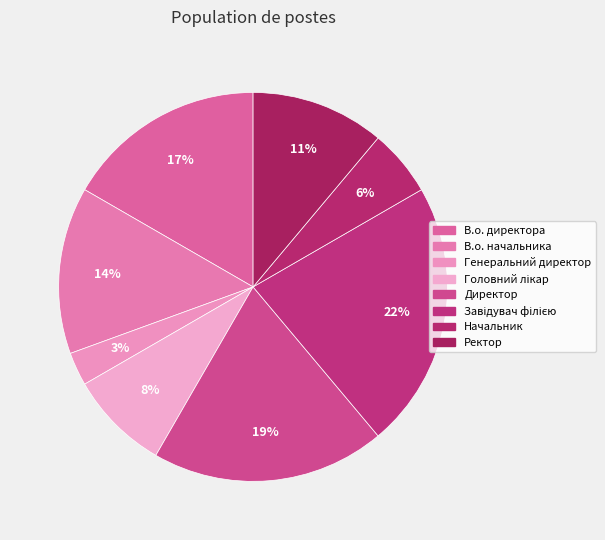

To the nearest percent, what is the combined percentage of В.о. директора and Генеральний директор?

19%